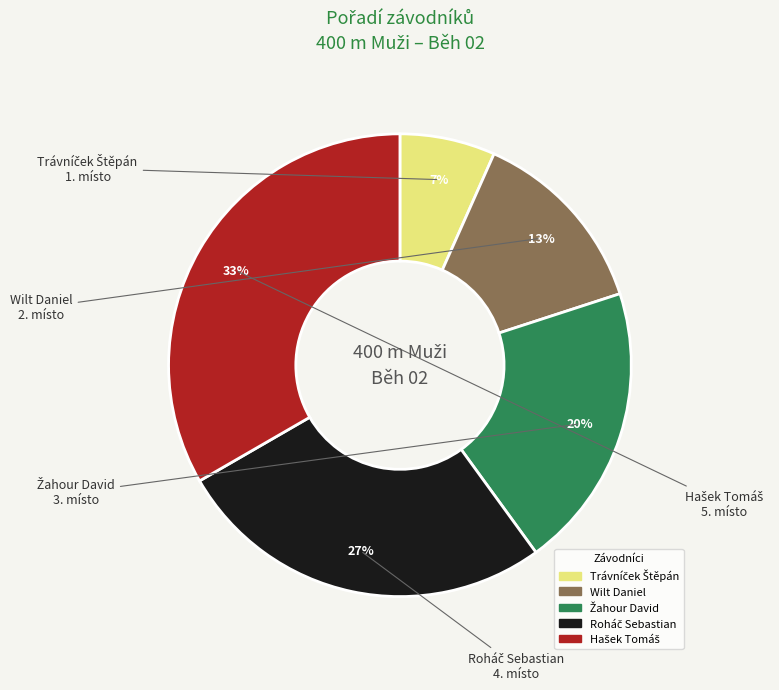

To the nearest percent, what is the average slice percentage?

20%